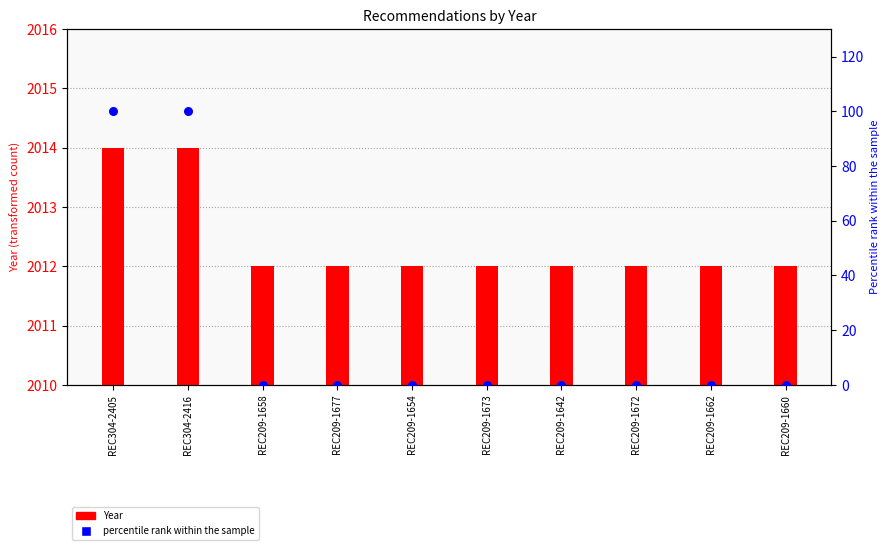

At how many categories does at least one series exceed 19?

2